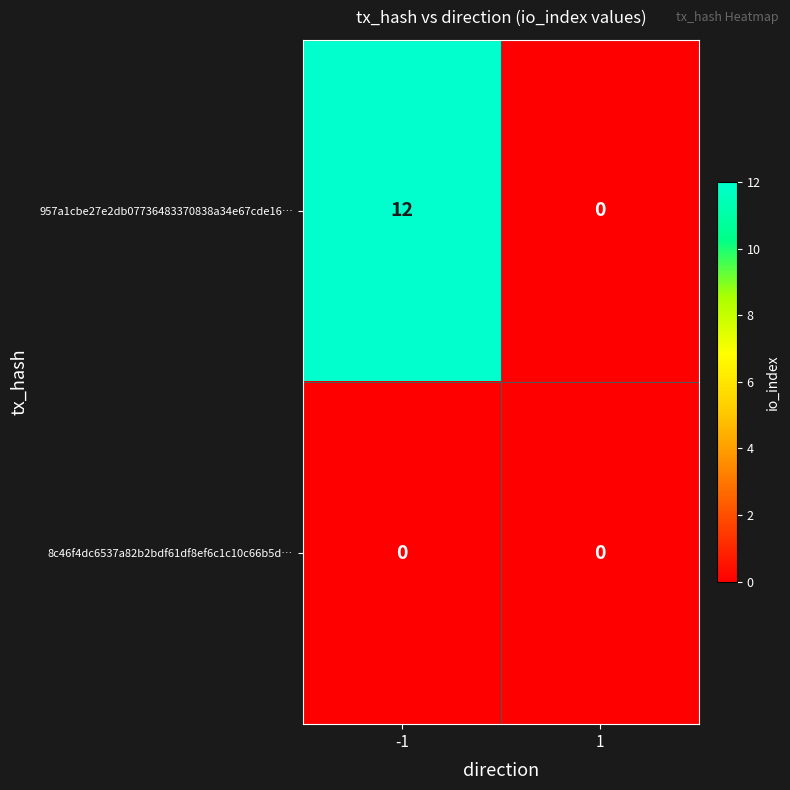

Between -1 and 1, which series saw the biggest shift?

957a1cbe27e2db07736483370838a34e67cde16…